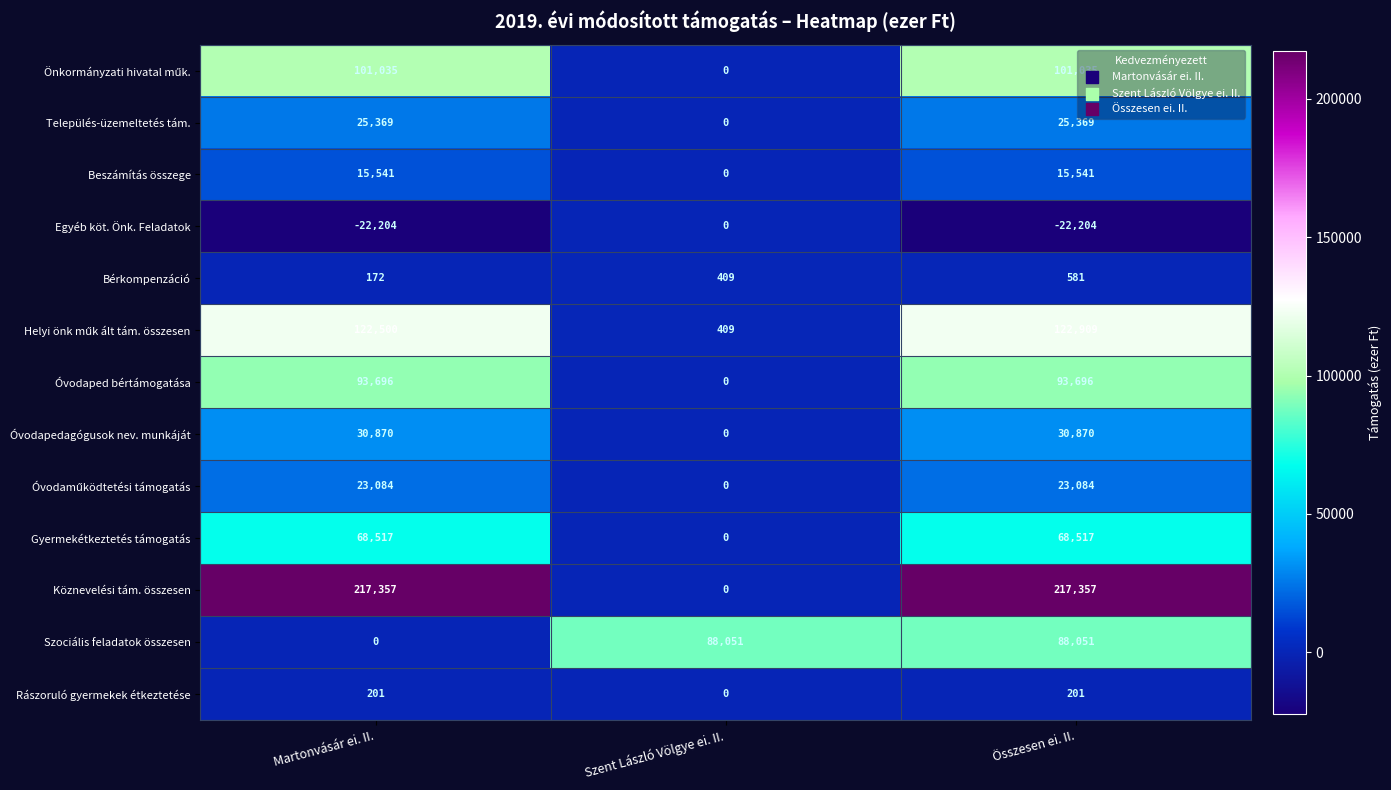

Which series has the largest total across all categories?

Köznevelési tám. összesen